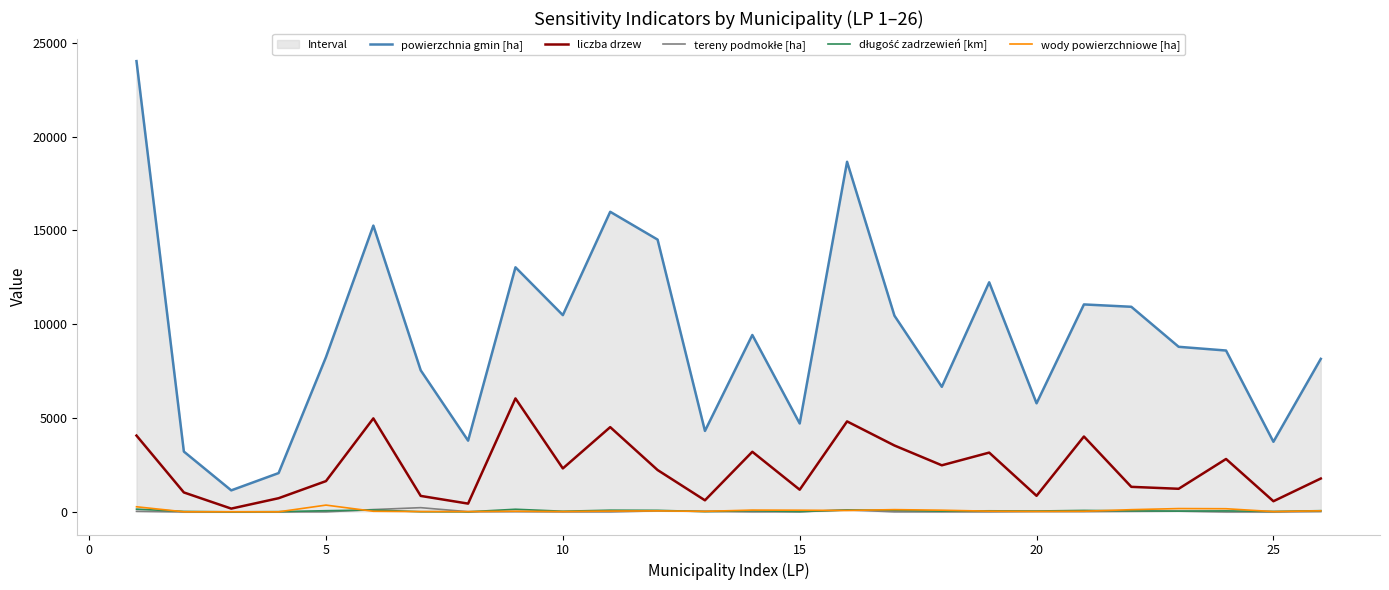

Is this an area chart (filled region under the line)?

No